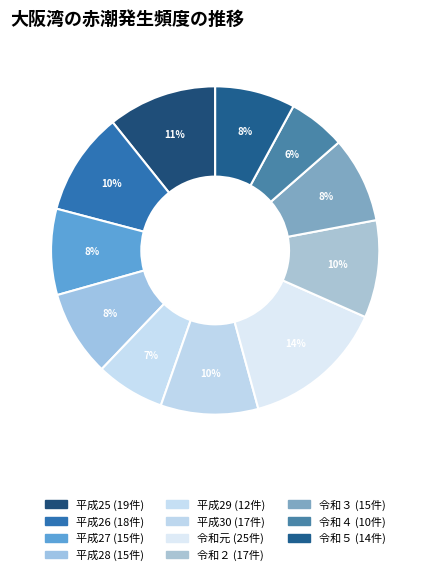

What is the ratio of the value at 令和２ to the value at 令和３?

1.1